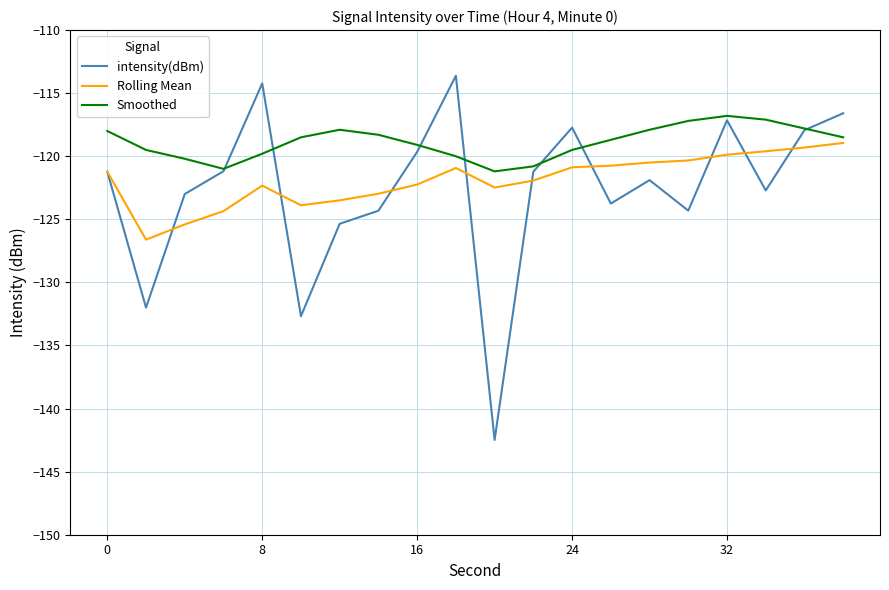

Does the chart have visible grid lines?

Yes